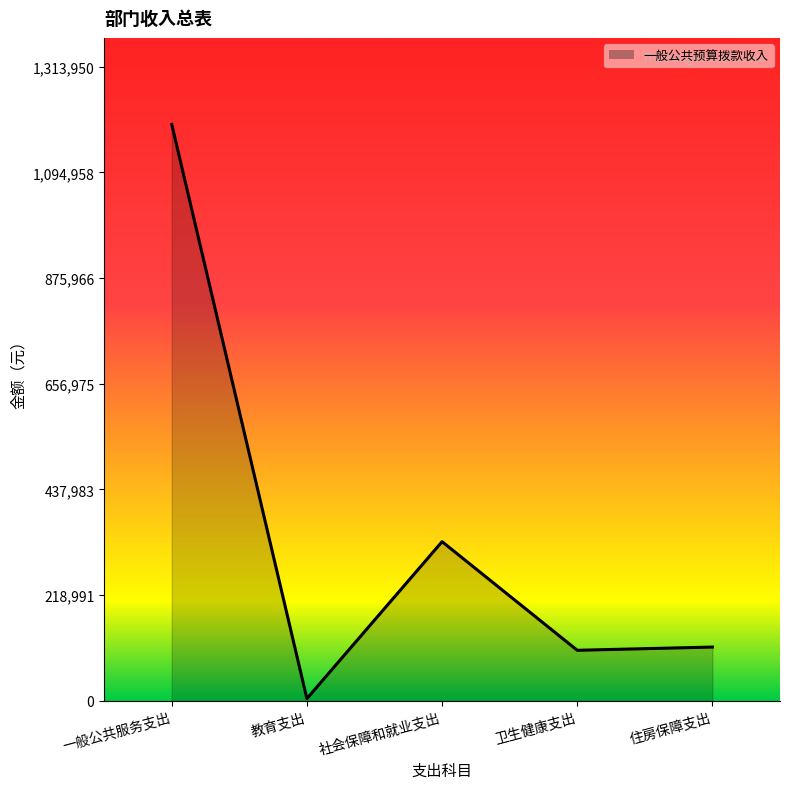

What is the difference between the values at 卫生健康支出 and 教育支出?

100100